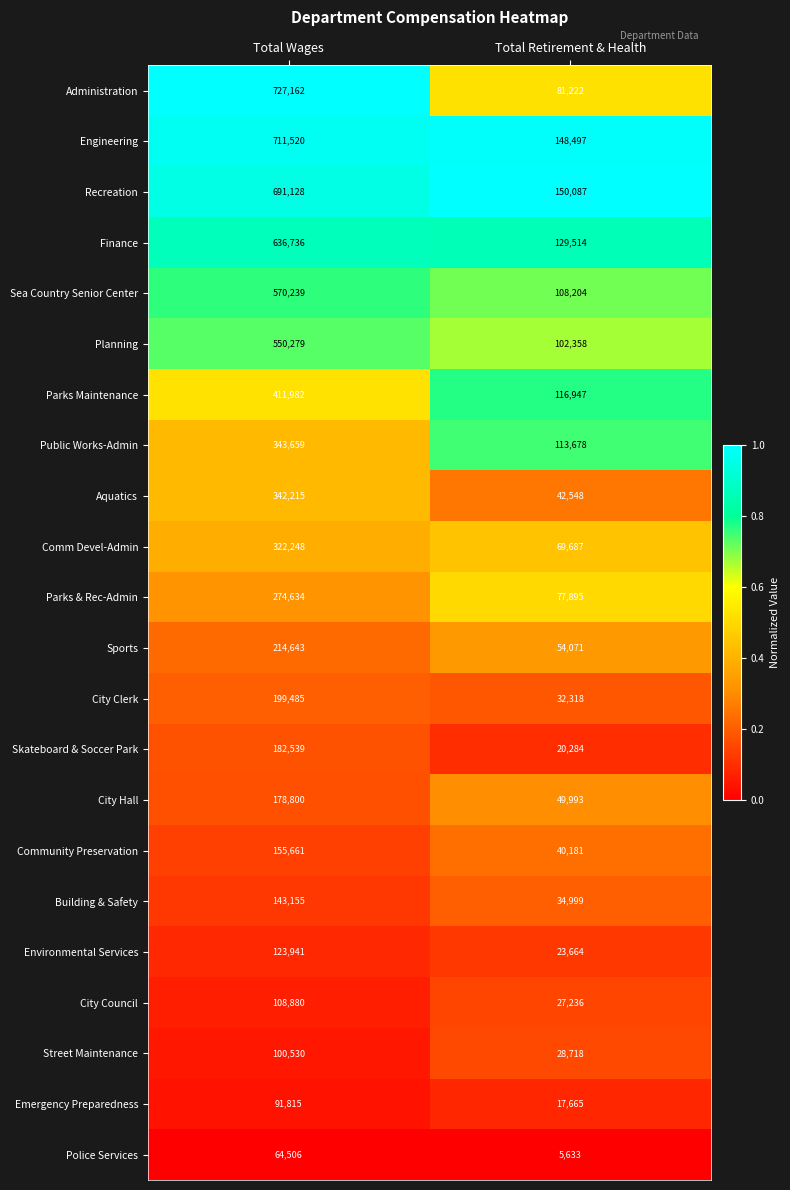

Is it true that City Hall equals 178800 at Total Wages?

True